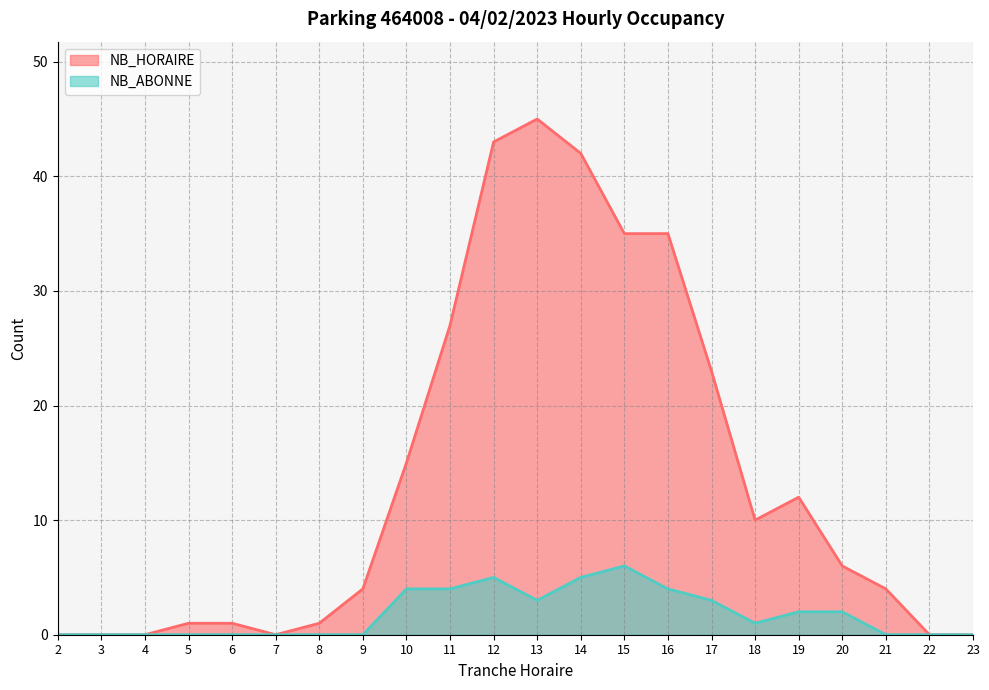

True or false: NB_HORAIRE has a value of 27 at 4.

False